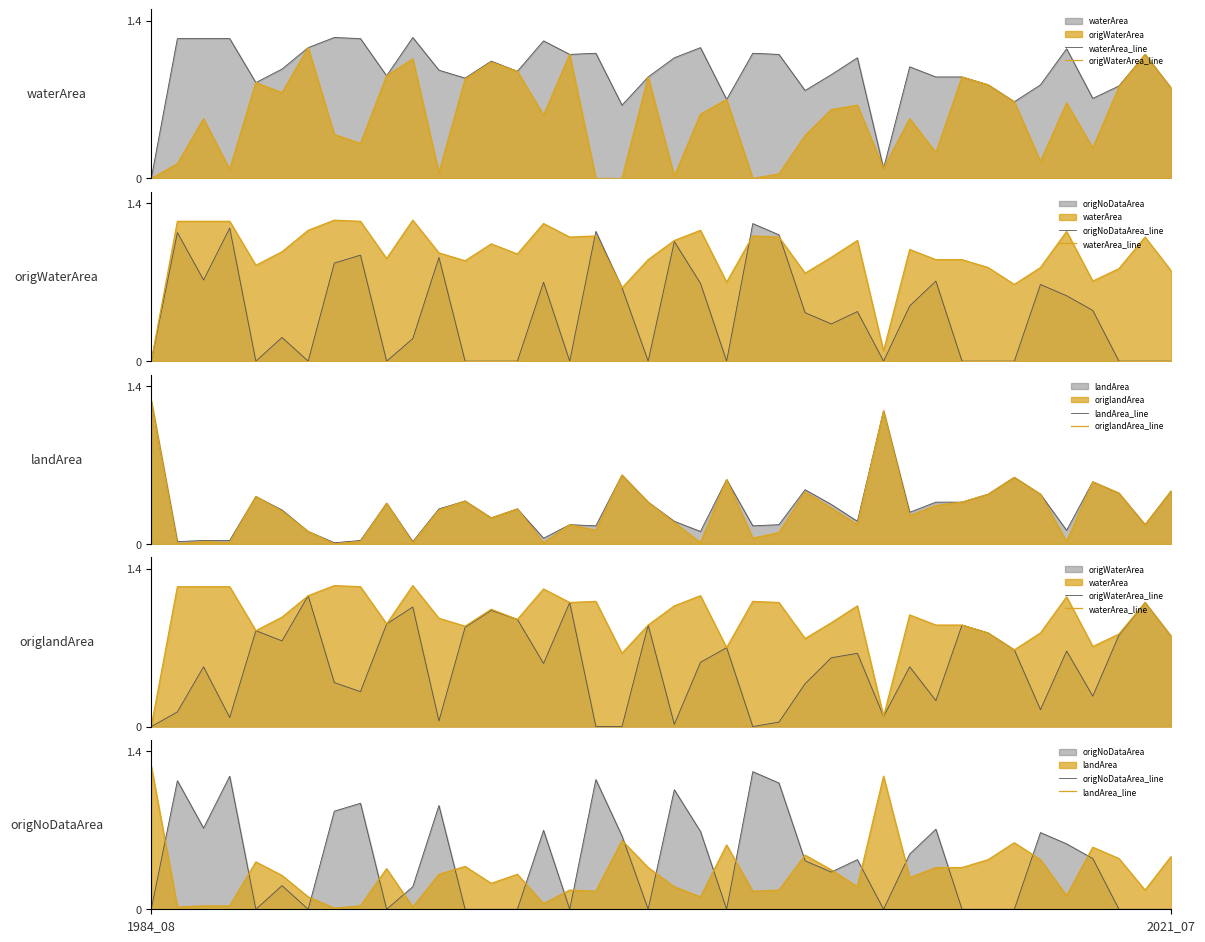

List the labels in order of waterArea_line value, smallest first.

1984_08, 28, 18, 33, 22, 36, 25, 39, 37, 32, 34, 4, 12, 19, 30, 31, 9, 26, 14, 11, 5, 29, 13, 20, 27, 16, 24, 38, 17, 23, 35, 6, 21, 15, 2021_07, 2, 3, 8, 7, 10